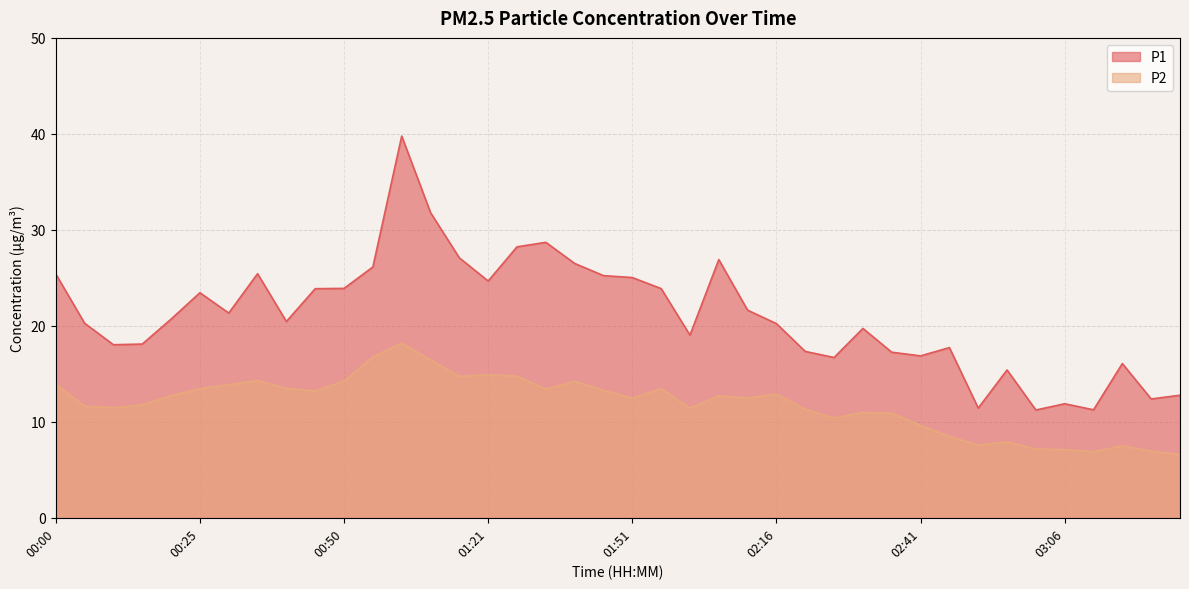

What is the maximum value shown in the chart?

39.8